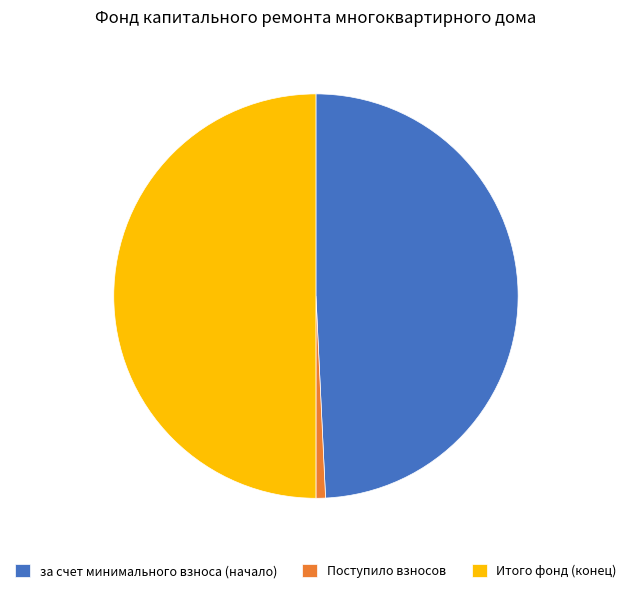

Rank the categories by value from lowest to highest.

Поступило взносов, за счет минимального взноса (начало), Итого фонд (конец)